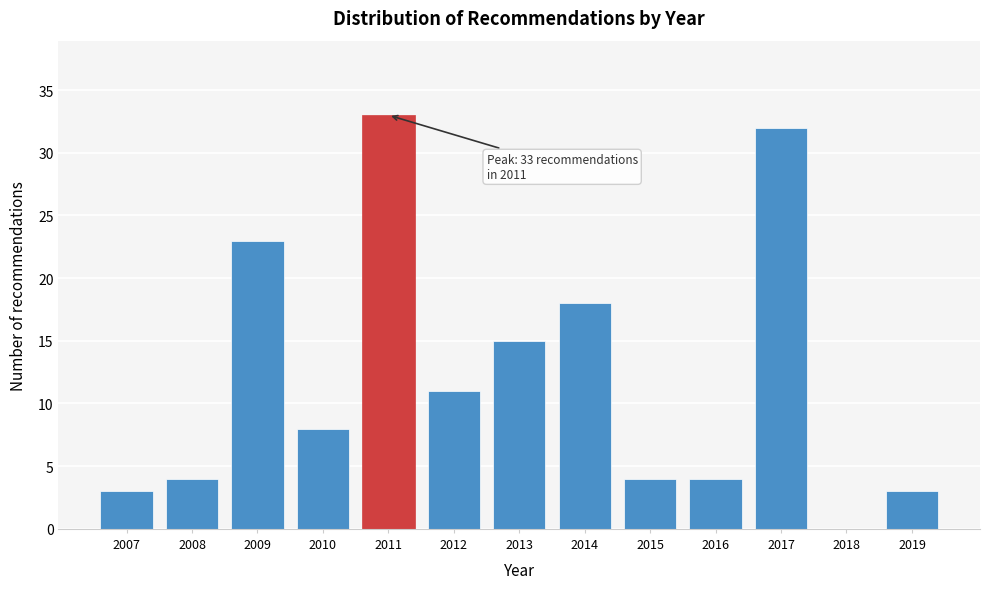

Reading left to right, transcribe all the data shown in this chart.

2007=3	2008=4	2009=23	2010=8	2011=33	2012=11	2013=15	2014=18	2015=4	2016=4	2017=32	2018=0	2019=3